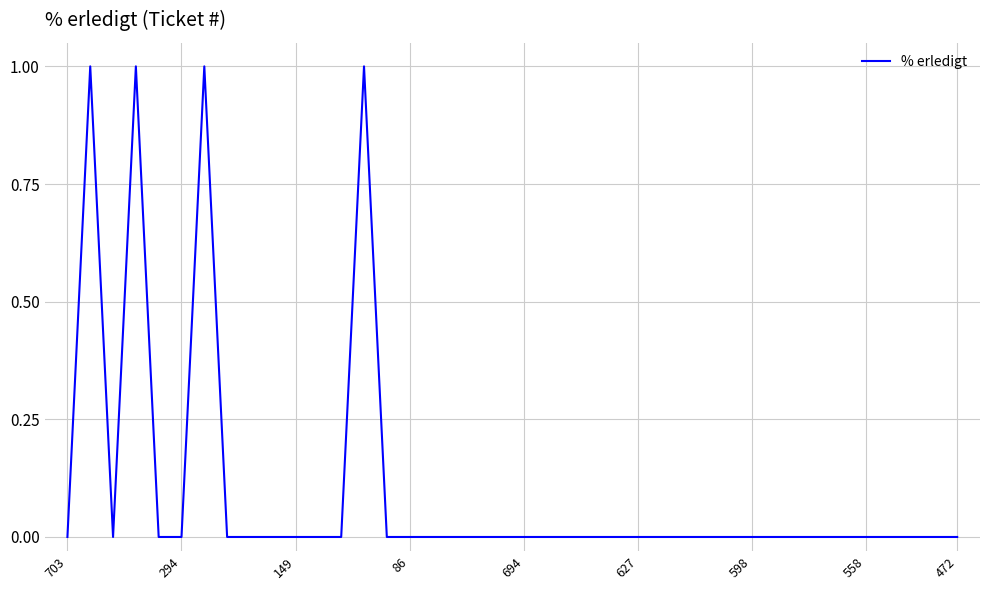

What is the difference between the maximum and minimum values?

1